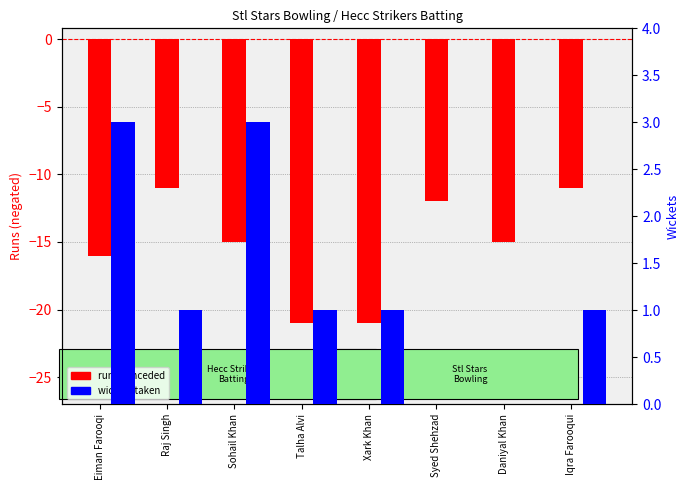

List the series in order of their peak value, lowest first.

Runs conceded (neg), Wickets taken